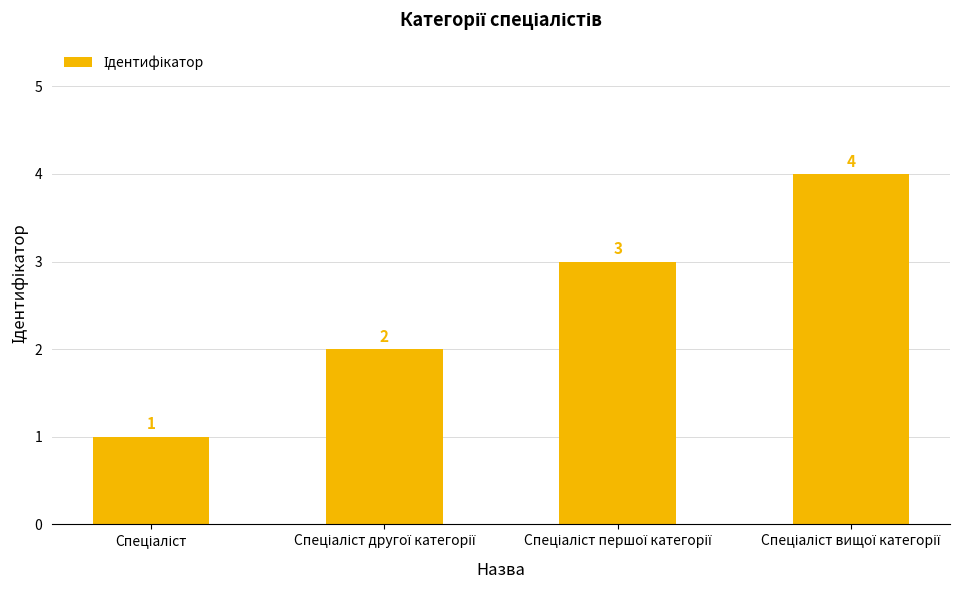

What is the maximum value shown in the chart?

4